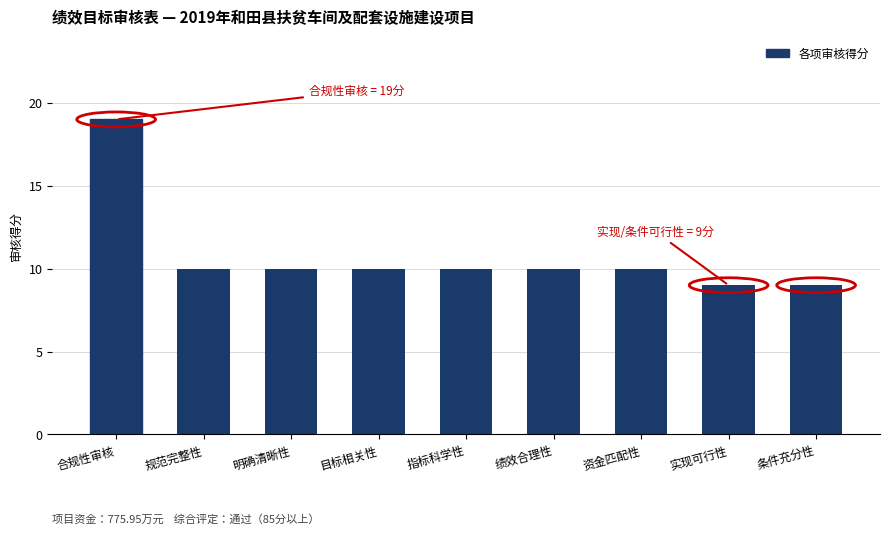

Reading right to left, transcribe all the data shown in this chart.

条件充分性=9	实现可行性=9	资金匹配性=10	绩效合理性=10	指标科学性=10	目标相关性=10	明确清晰性=10	规范完整性=10	合规性审核=19